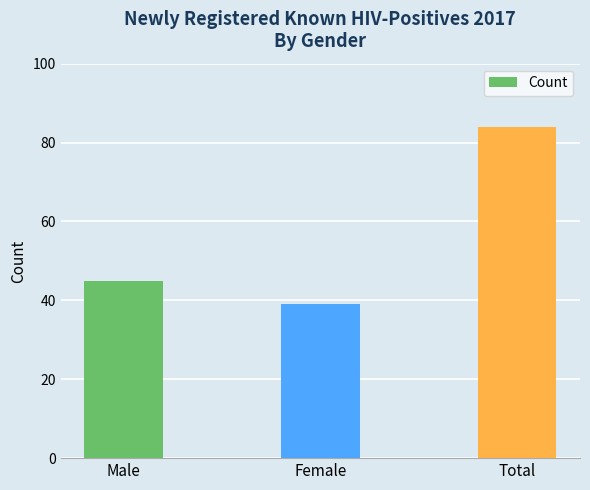

How many values are between 39 and 84?

3